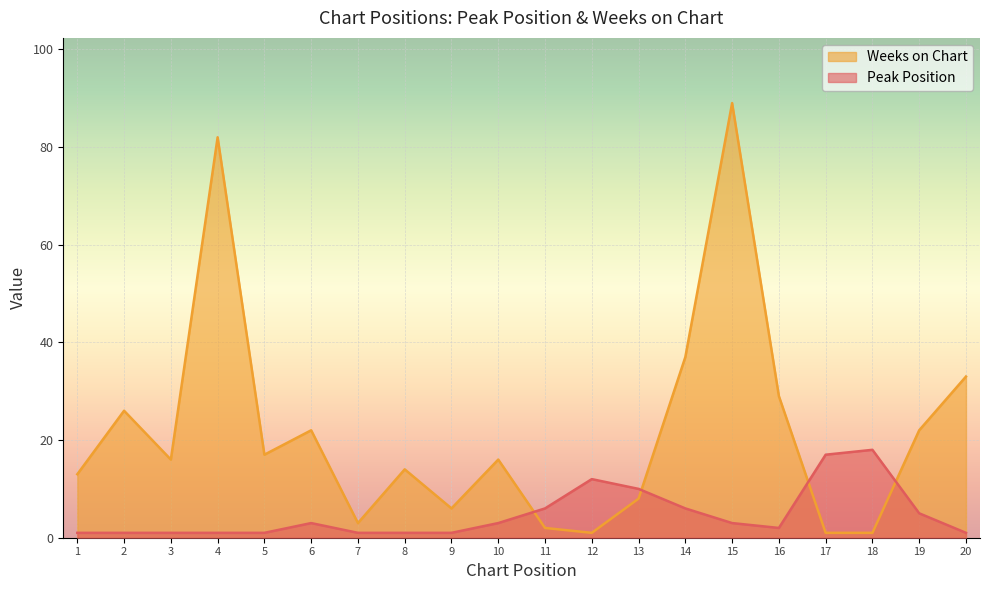

Where is the first local maximum for Peak Position?

6